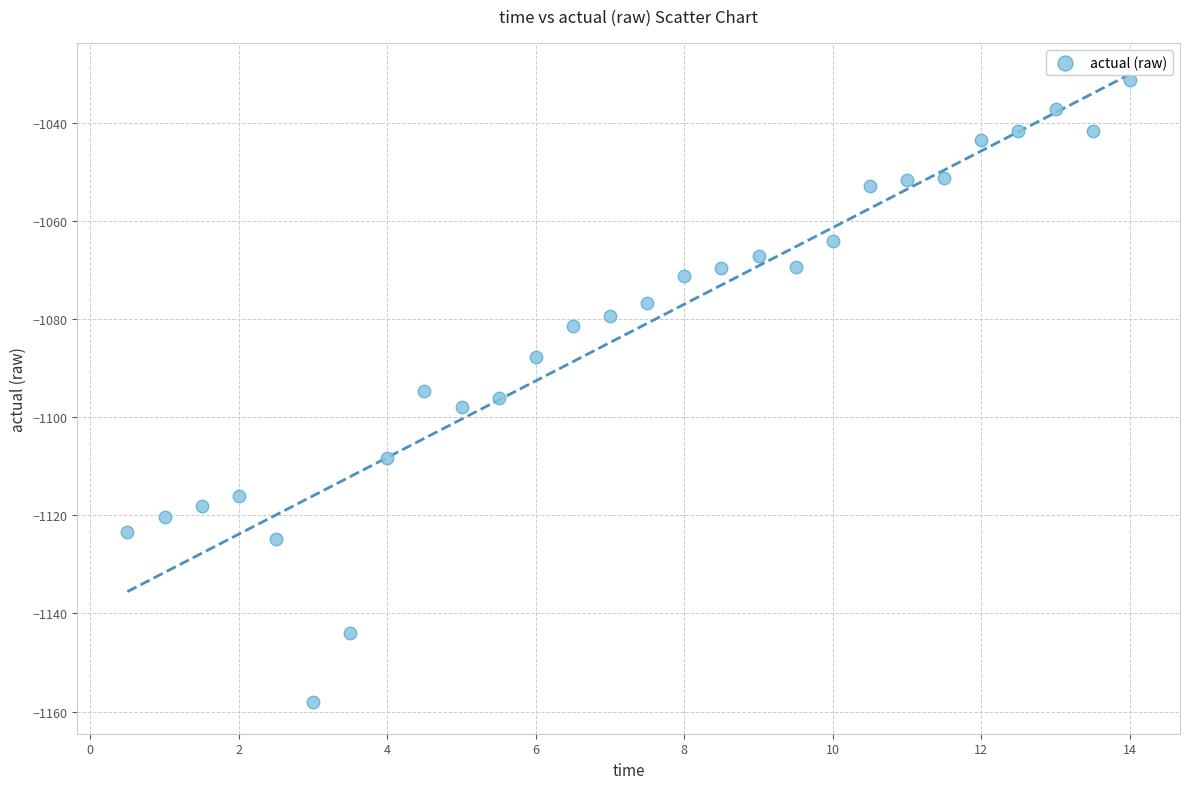

What is the range of Y values (max minus min)?

126.8